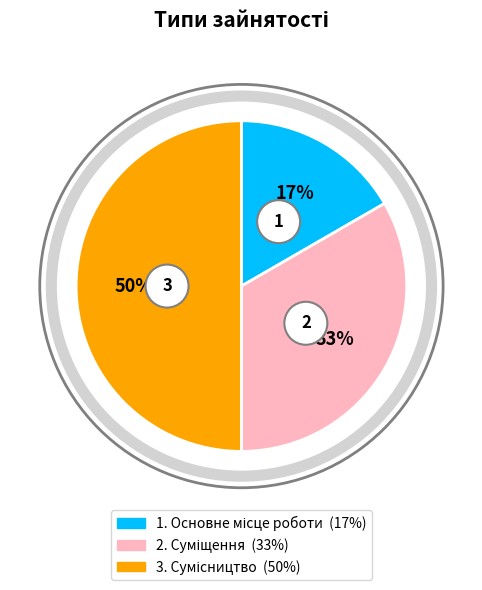

How many segments does this pie chart have?

3